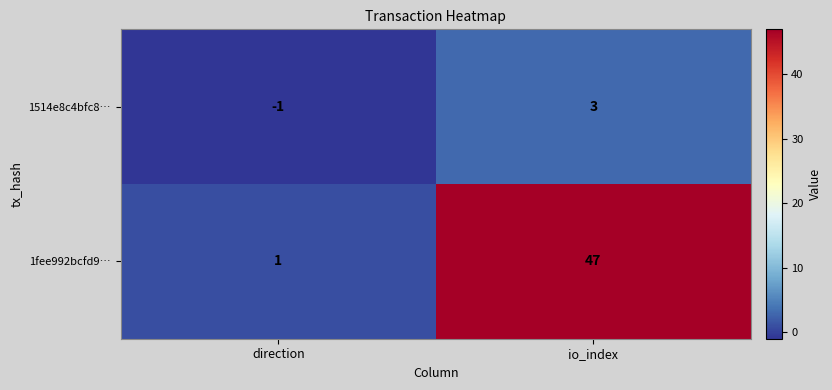

True or false: 1fee992bcfd9… has a value of 61 at io_index.

False